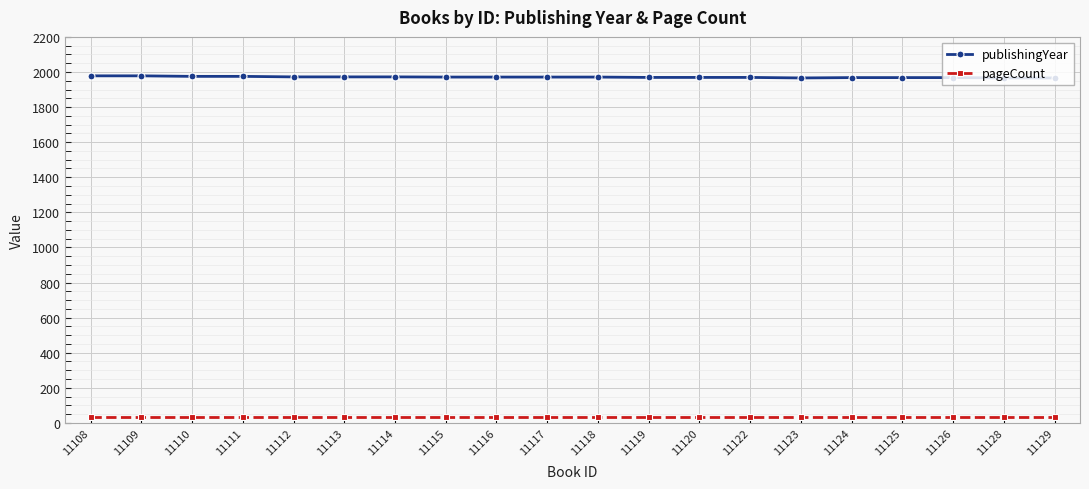

True or false: publishingYear and pageCount intersect in this chart.

False